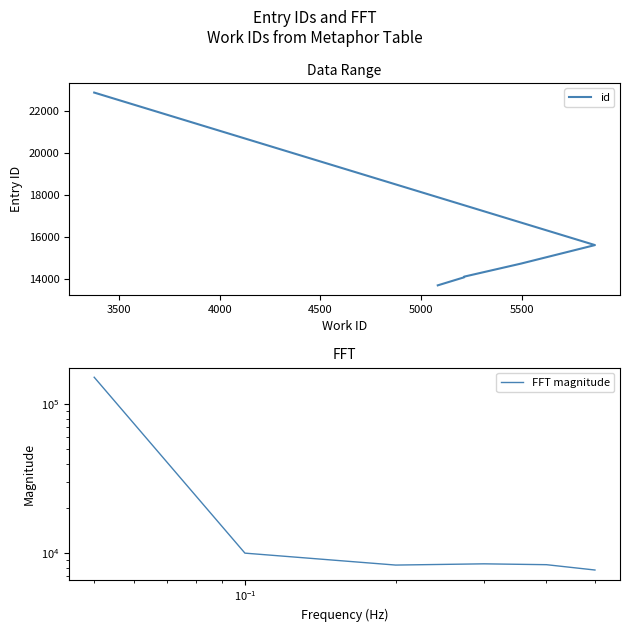

The value at 5214_1 is 3691. True or false?

False